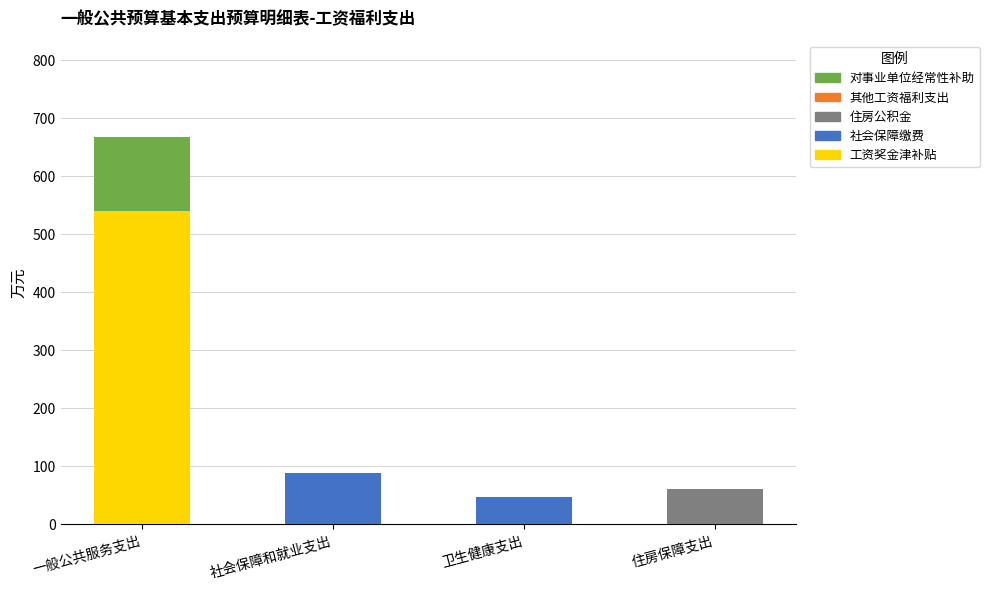

The 工资奖金津补贴 series shows 0.0 at 卫生健康支出. True or false?

True